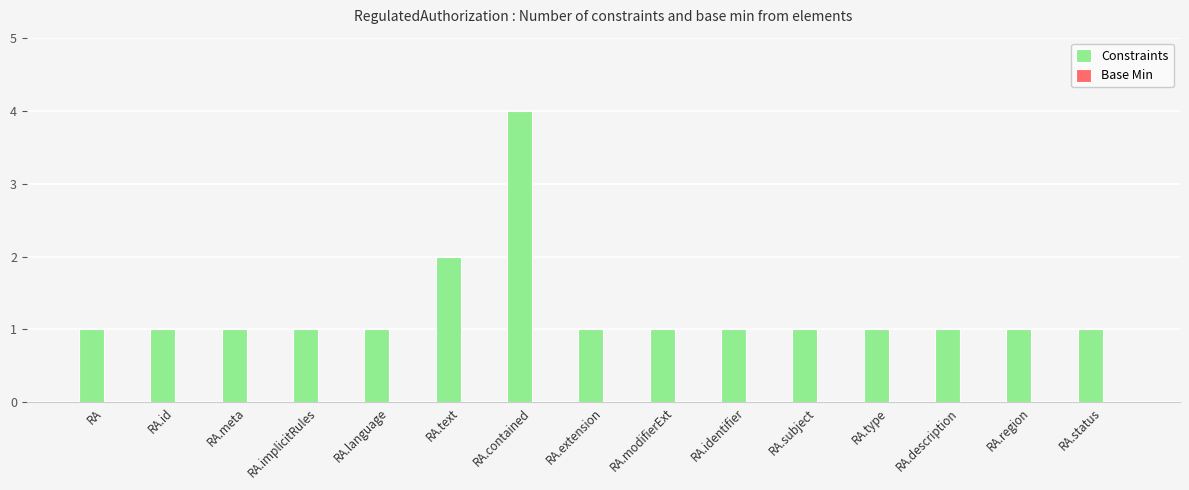

What is the label of the 1st bar from the right?

RA.status